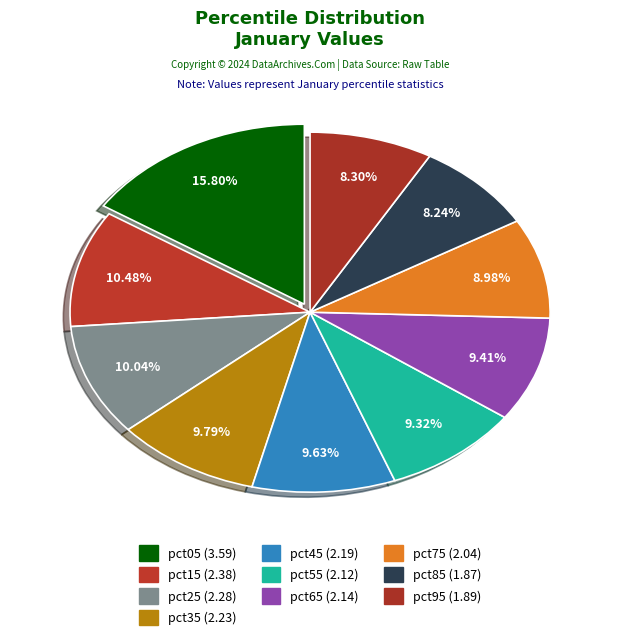

How many segments does this pie chart have?

10